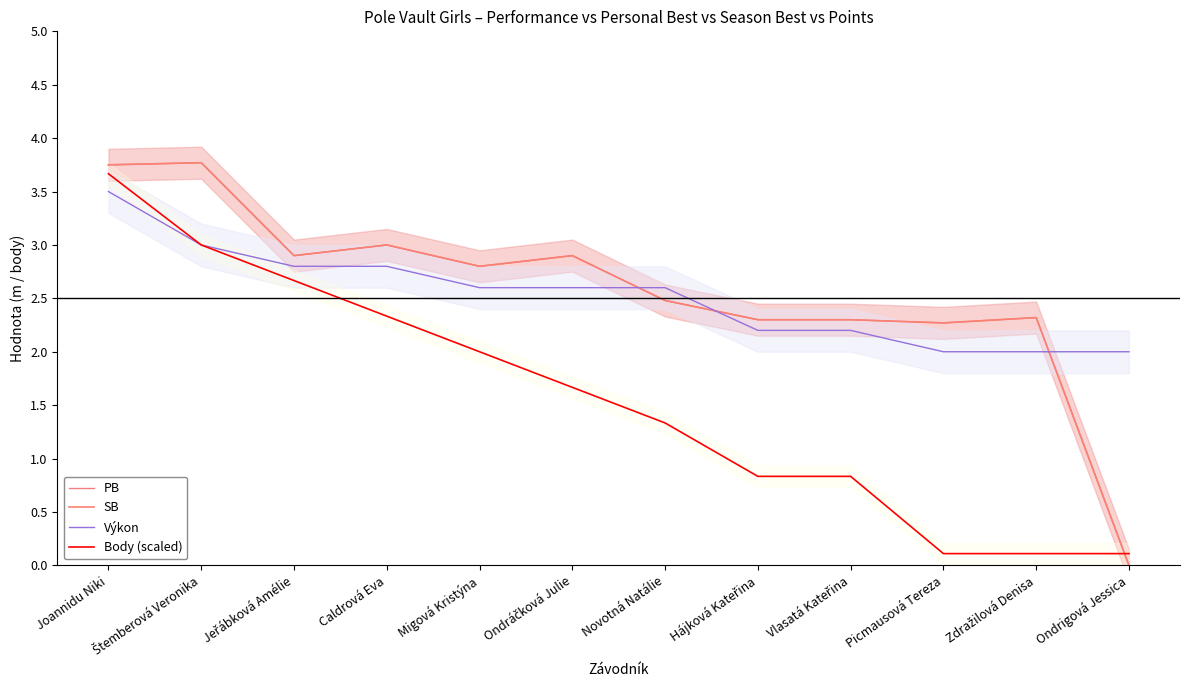

Rank the categories by Výkon value from lowest to highest.

Picmausová Tereza, Zdražilová Denisa, Ondrigová Jessica, Hájková Kateřina, Vlasatá Kateřina, Migová Kristýna, Ondráčková Julie, Novotná Natálie, Jeřábková Amélie, Caldrová Eva, Štemberová Veronika, Joannidu Niki